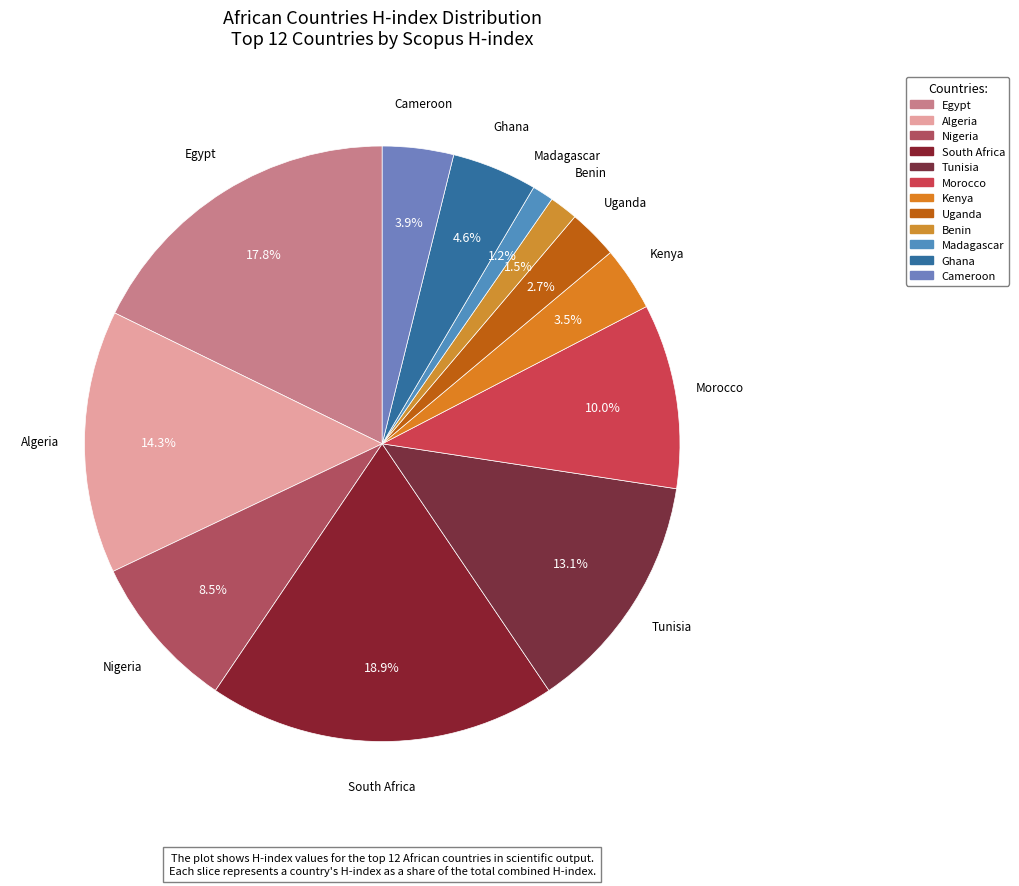

To the nearest percent, what is the difference between the largest and smallest slice percentages?

18%